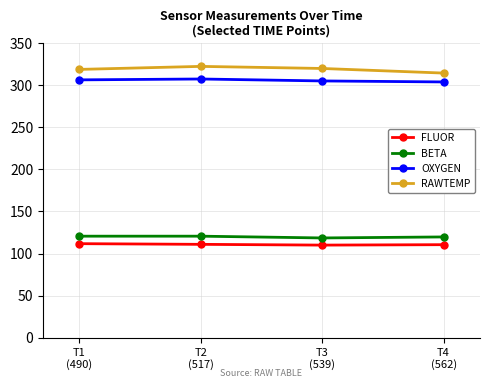

At how many categories does at least one series exceed 296?

4